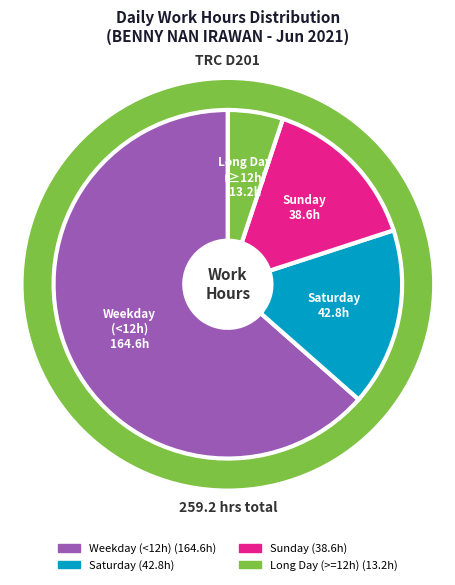

Does 2-Wed account for over 50% of the chart?

No